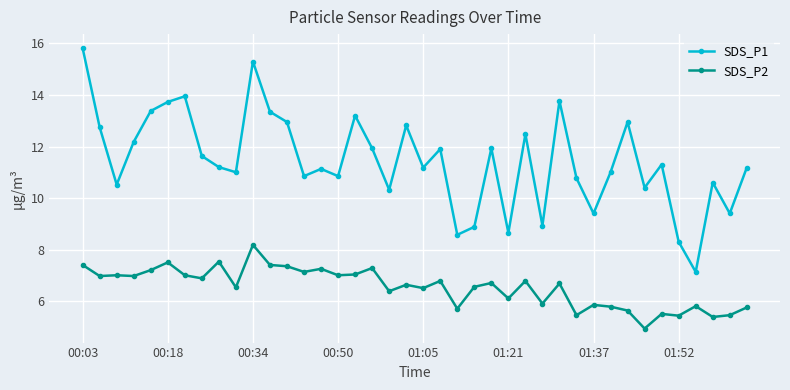

At how many categories does at least one series exceed 7?

40